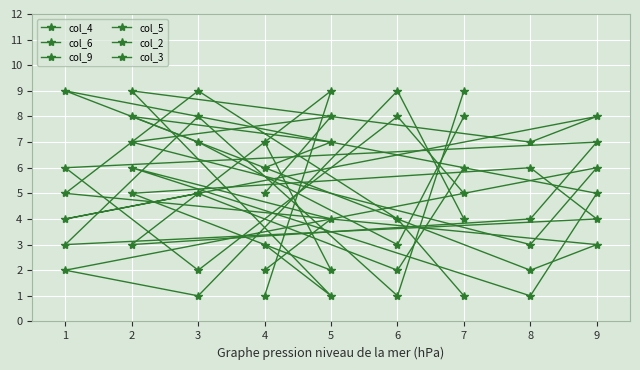

Rank the categories by col_2 value from lowest to highest.

7, 8, 9, 6, 1, 4, 5, 2, 3